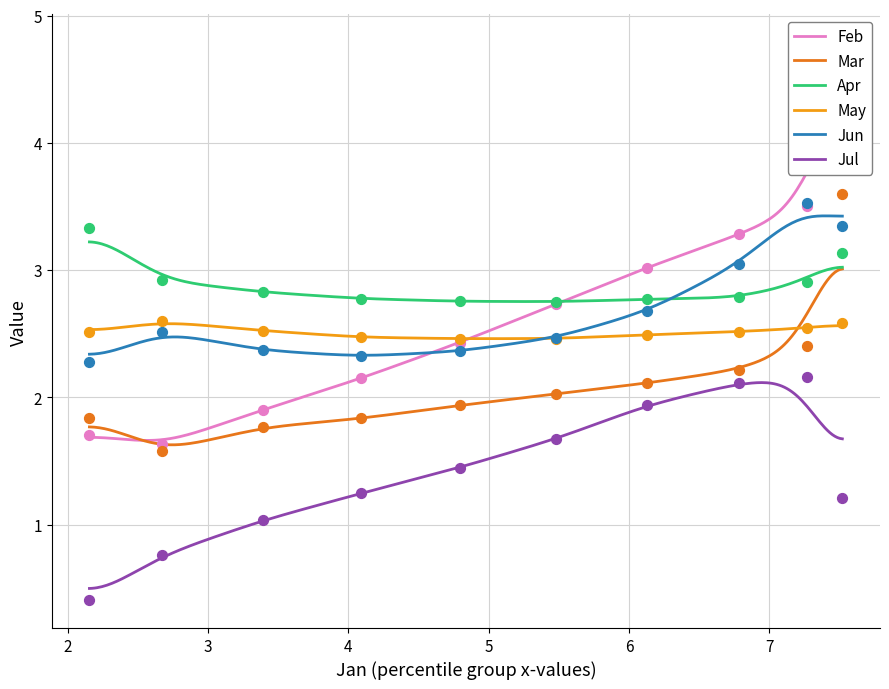

Which series reaches the minimum Y coordinate?

Jul